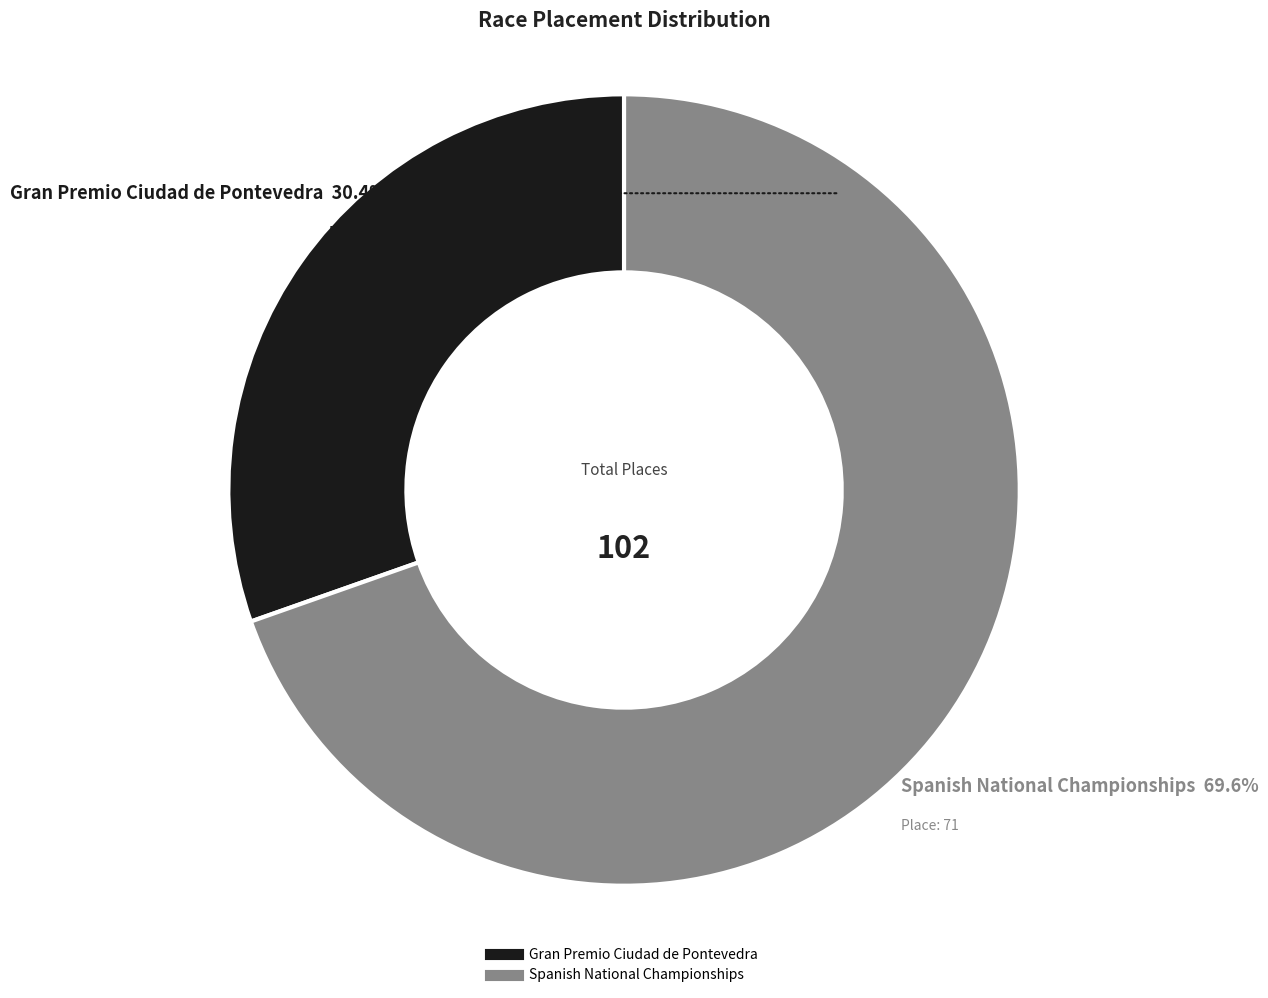

What is the smallest slice in the pie chart?

Gran Premio Ciudad de Pontevedra